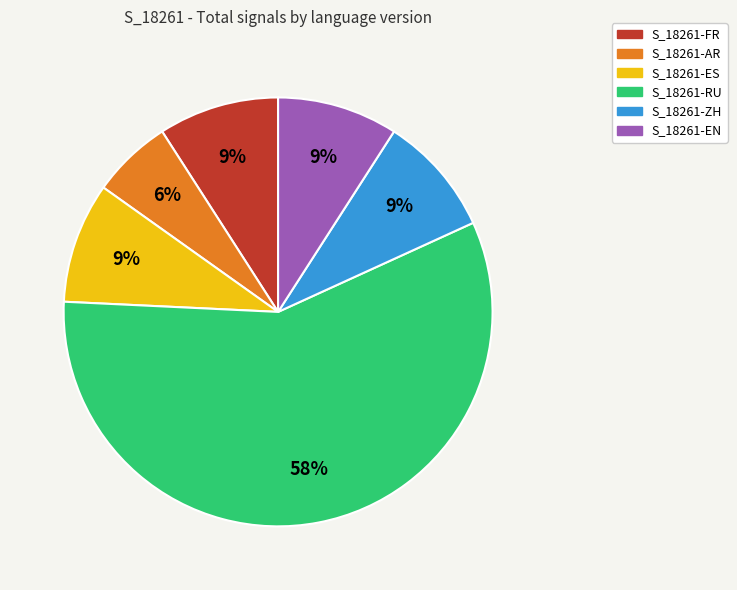

Count the number of slices in the pie.

6